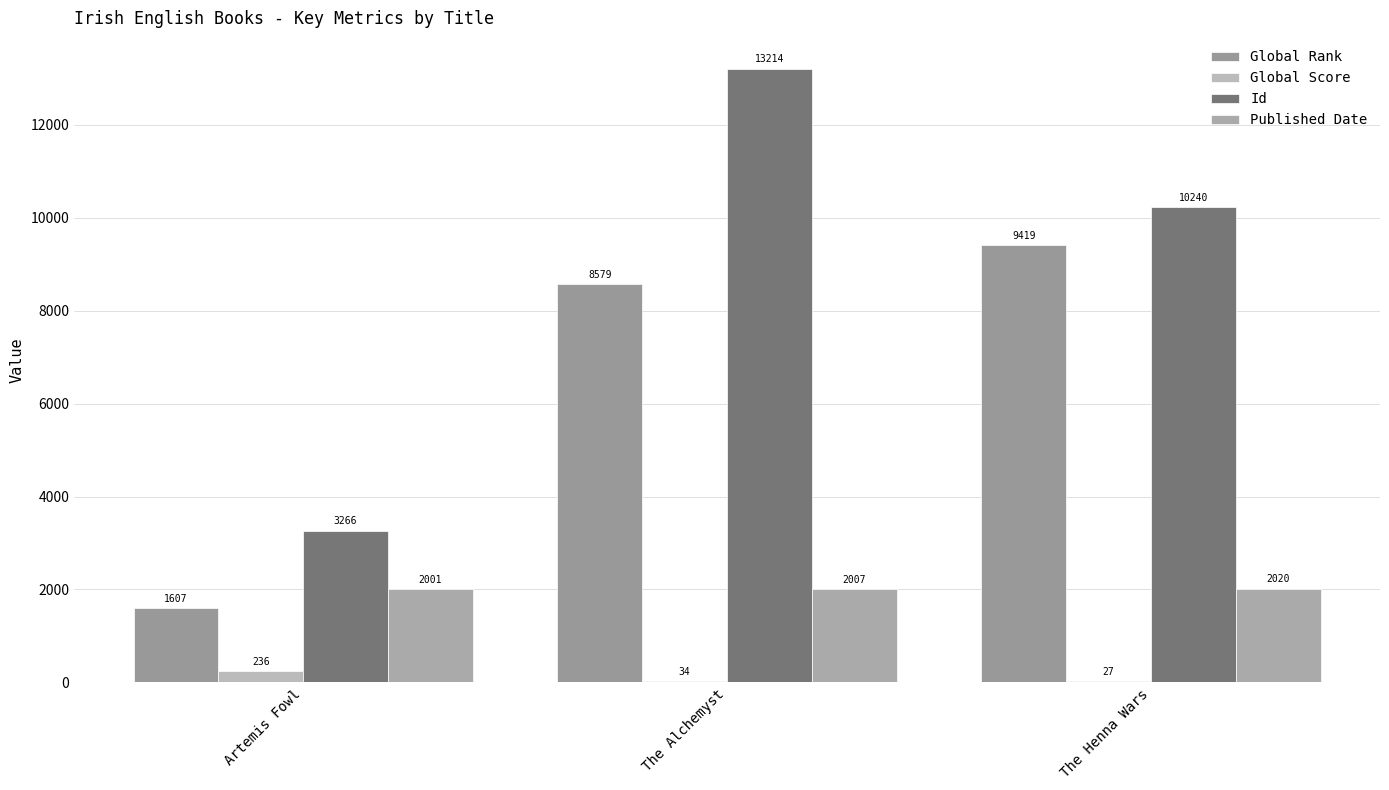

How many distinct data groups are displayed?

4